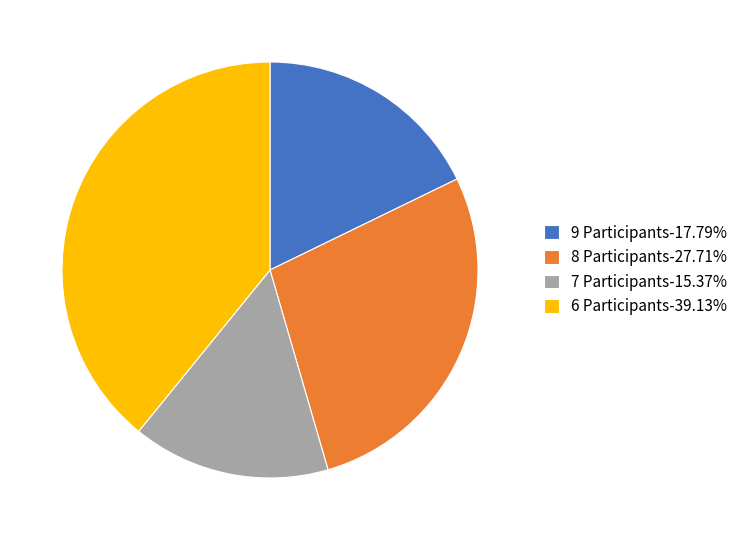

Combined, do 6 Participants-39.13% and 8 Participants-27.71% account for over 50%?

Yes